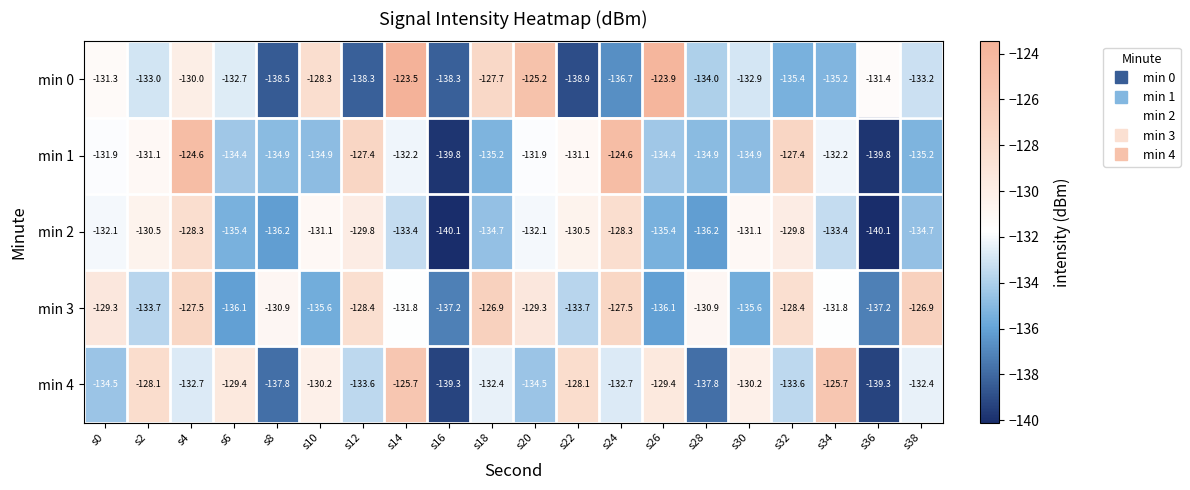

At which label does min 1 first exceed -132?

s0